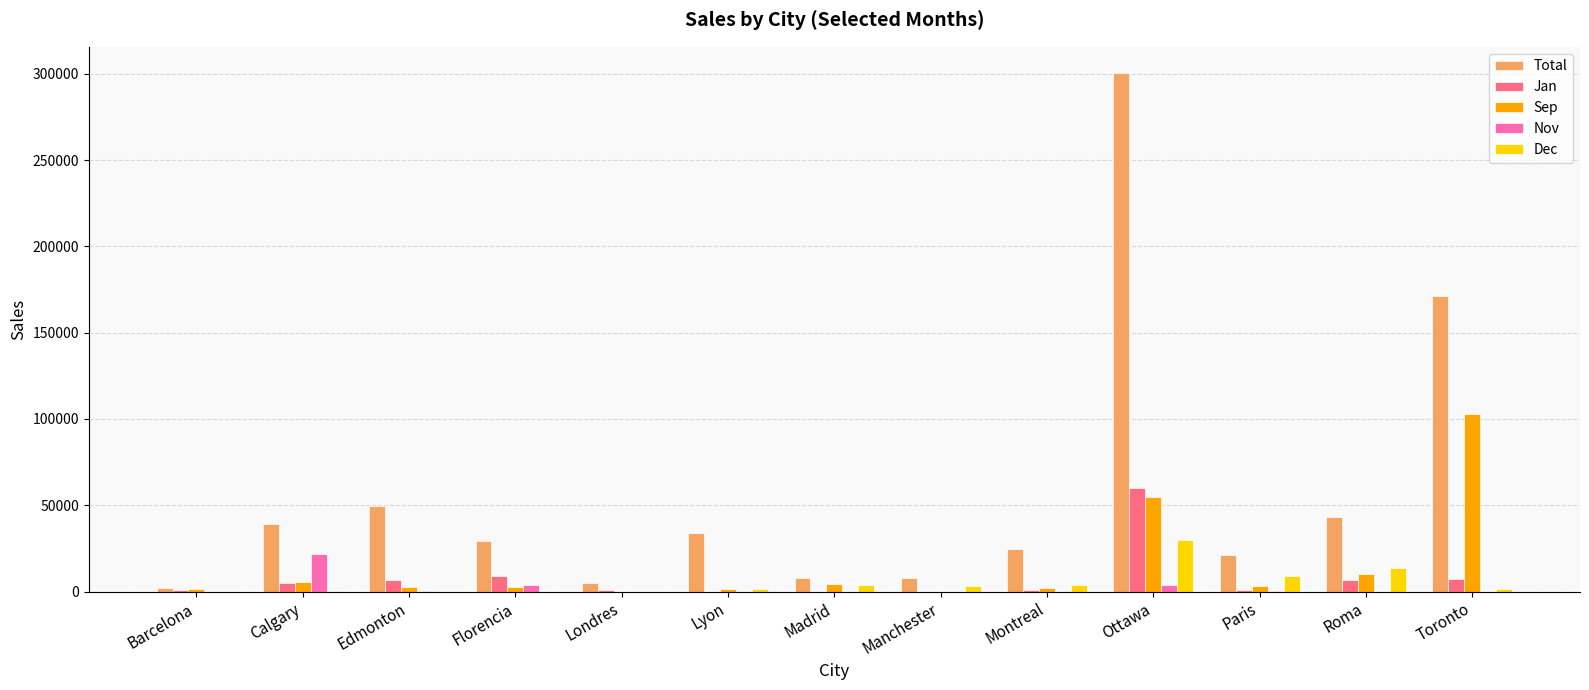

True or false: Total has a value of 68221.4 at Edmonton.

False